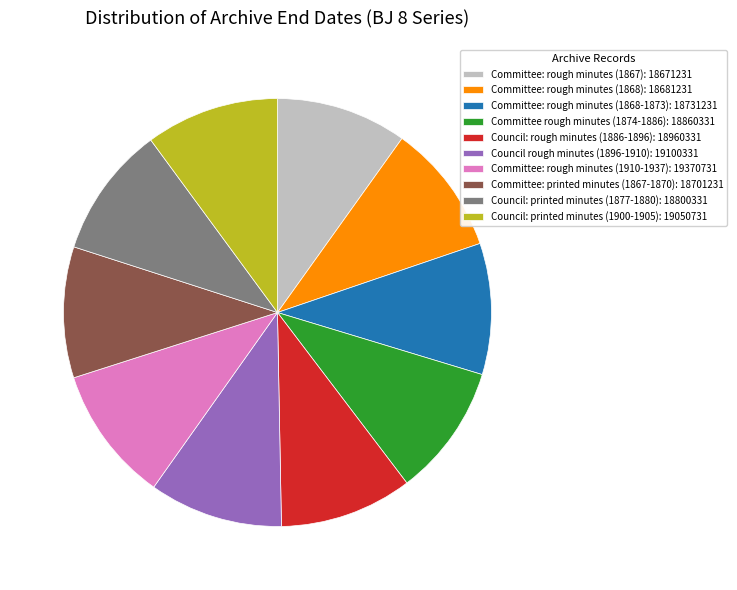

Does Committee: rough minutes (1910-1937) account for over 50% of the chart?

No